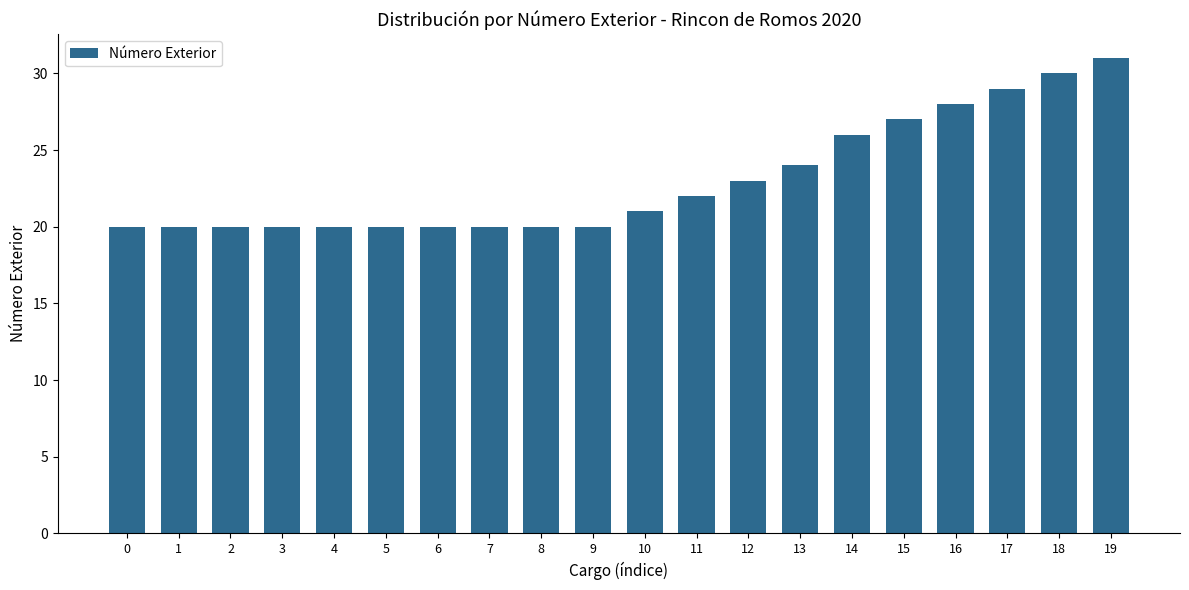

What is the ratio of the value at 6 to the value at 1?

1.0